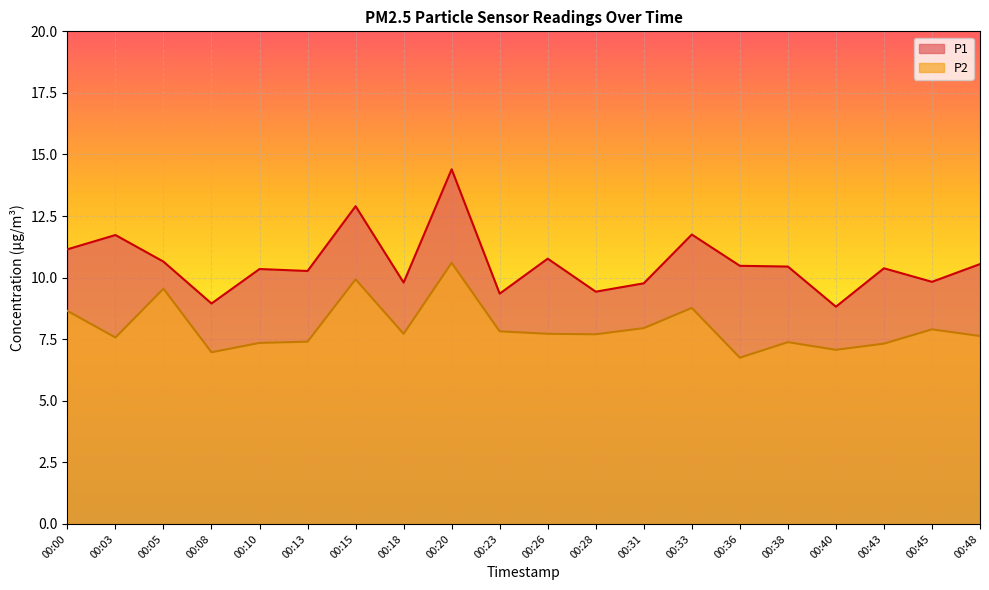

At which label does P1 reach its peak?

00:20